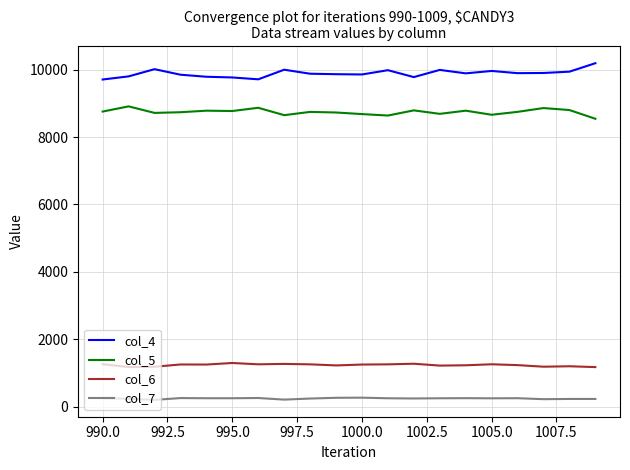

True or false: col_7 and col_6 cross at least once.

False